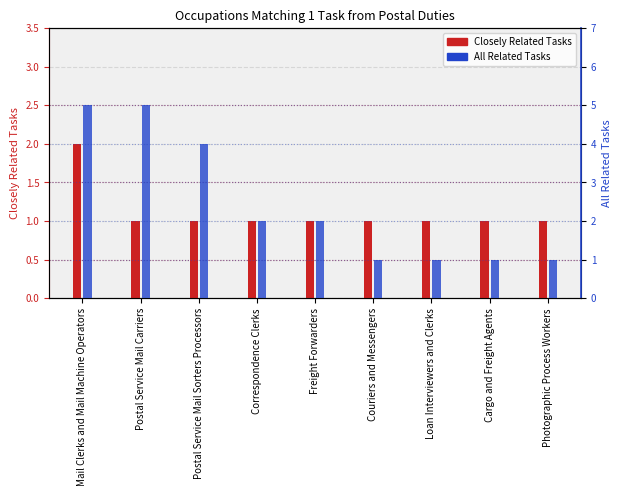

Which series changed the most between Cargo and Freight Agents and Photographic Process Workers?

Closely Related Tasks